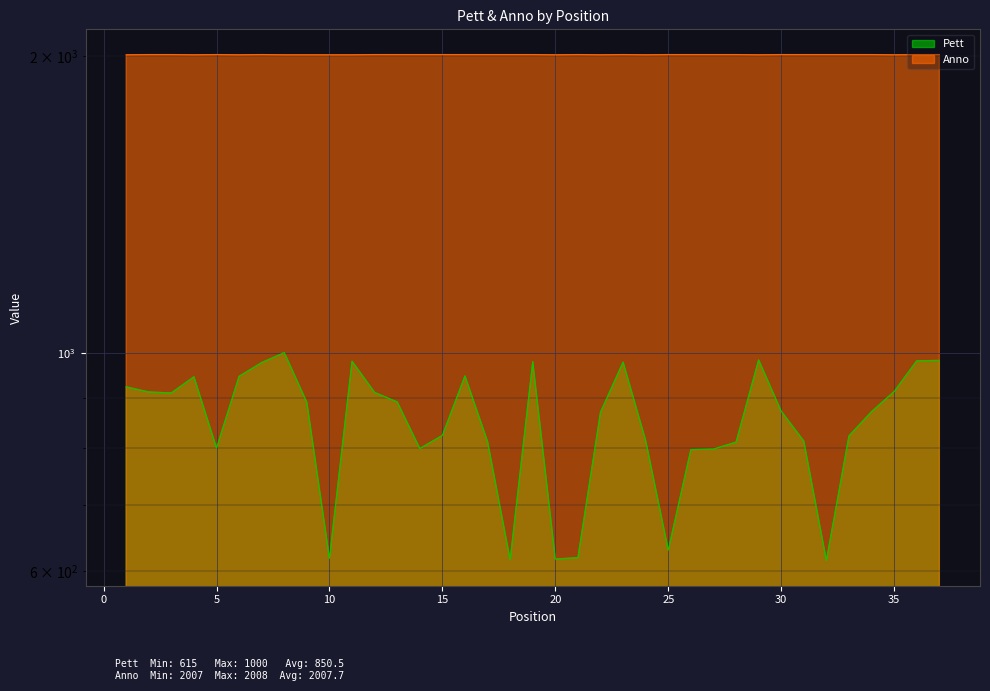

The value of Pett at 2 is 912. True or false?

True